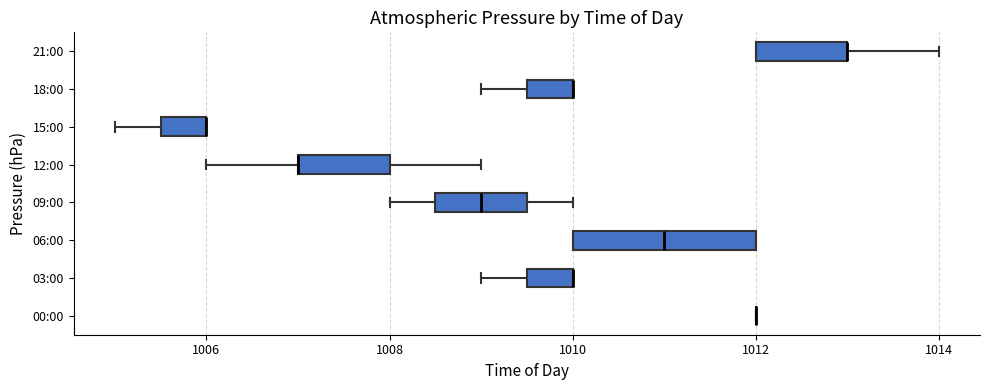

Where does the left whisker of the box for 15:00 end on the x-axis? The values are not printed on the chart, so give them approximately, as read against the axis.

1005.0